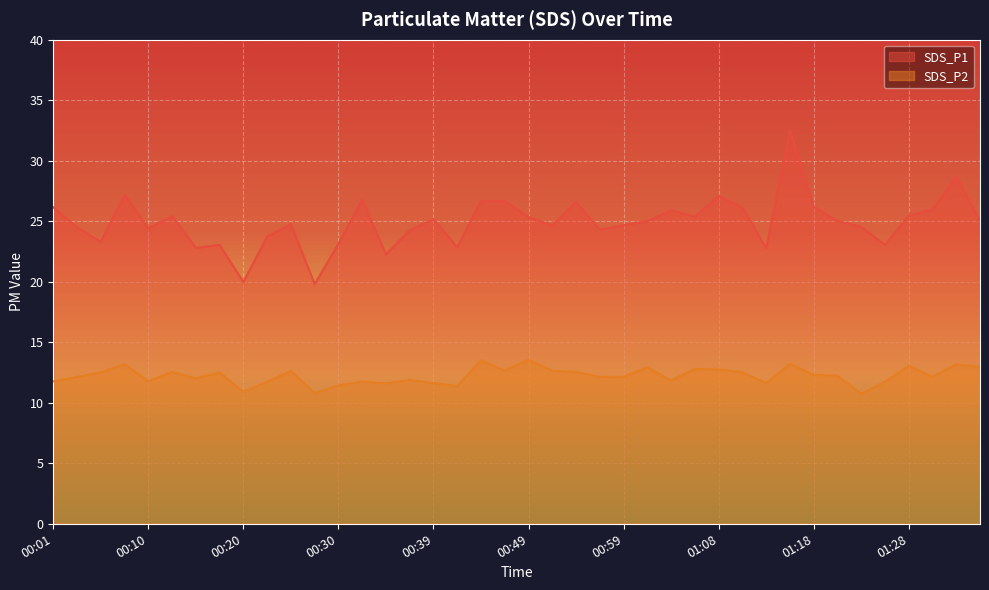

What is the sum of the SDS_P2 values at 01:30 and 01:16?

25.4